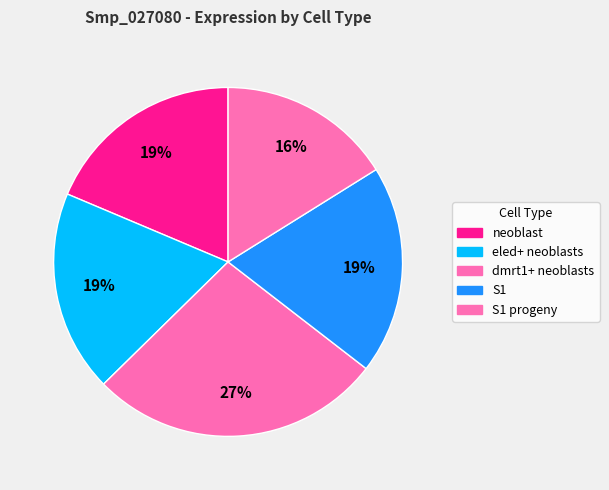

True or false: neoblast accounts for 11% of the total.

False